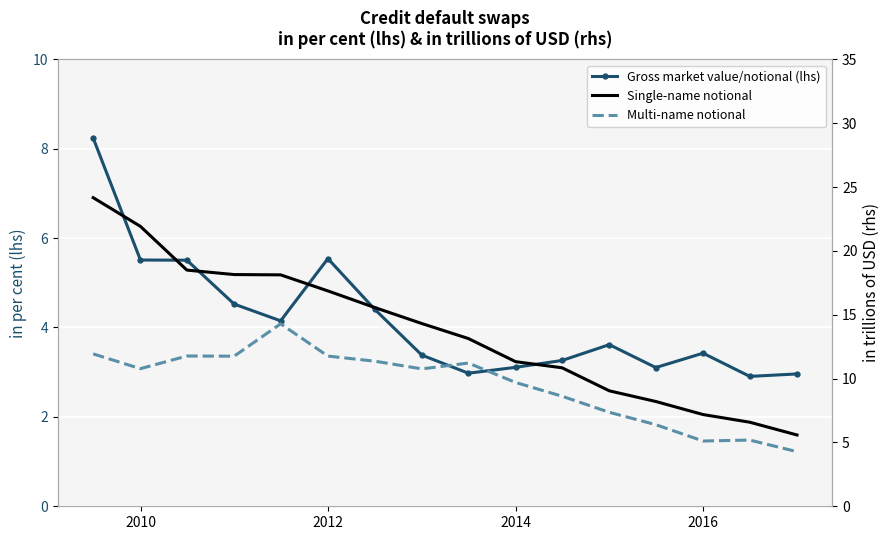

True or false: Gross market value/notional (lhs) and Single-name notional cross at least once.

False